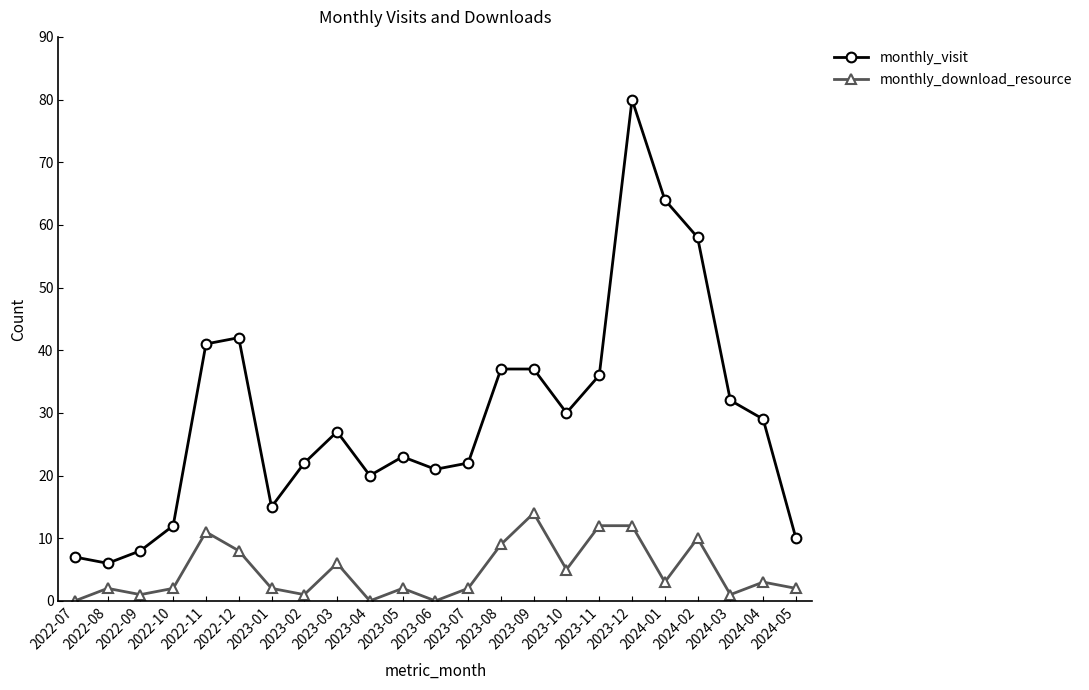

Reading left to right, transcribe all the data shown in this chart.

monthly_visit: 7	6	8	12	41	42	15	22	27	20	23	21	22	37	37	30	36	80	64	58	32	29	10
monthly_download_resource: 0	2	1	2	11	8	2	1	6	0	2	0	2	9	14	5	12	12	3	10	1	3	2